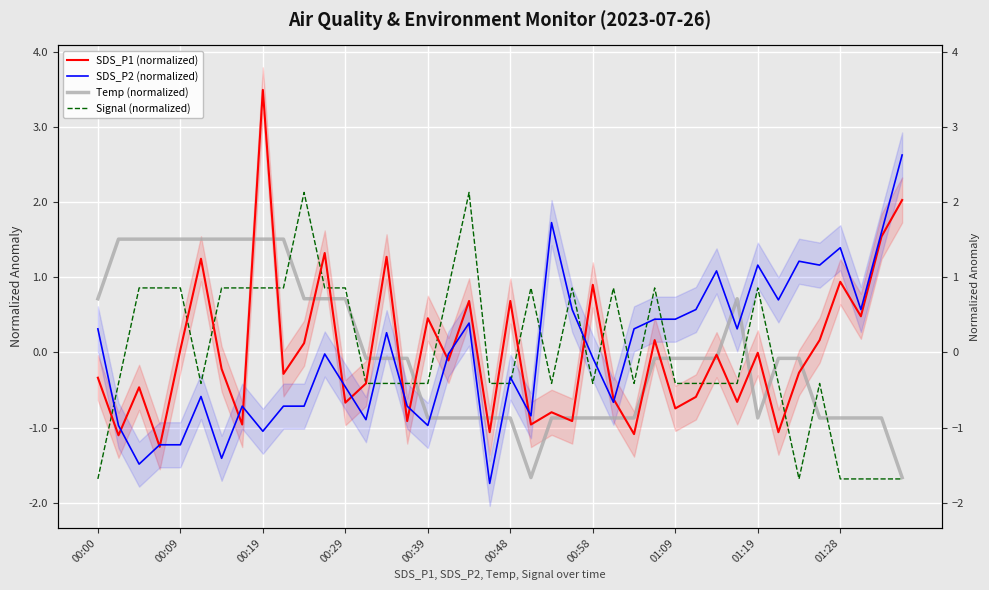

How many series are shown in this chart?

4